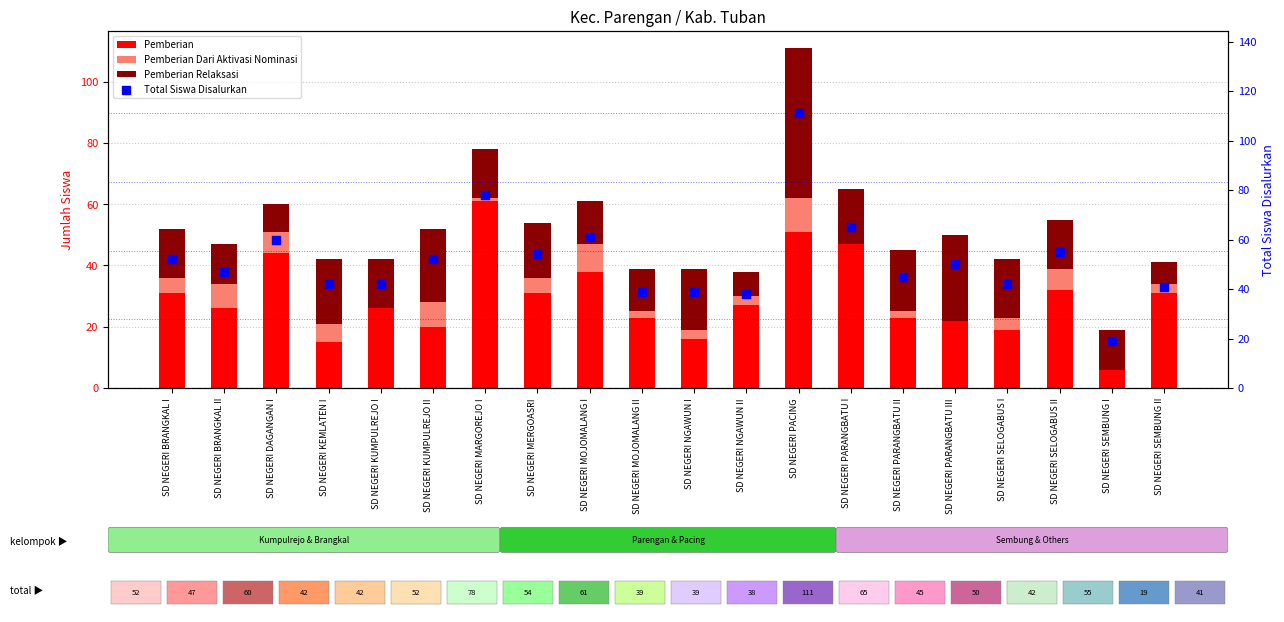

Which series contains the lowest Y value?

Pemberian Dari Aktivasi Nominasi